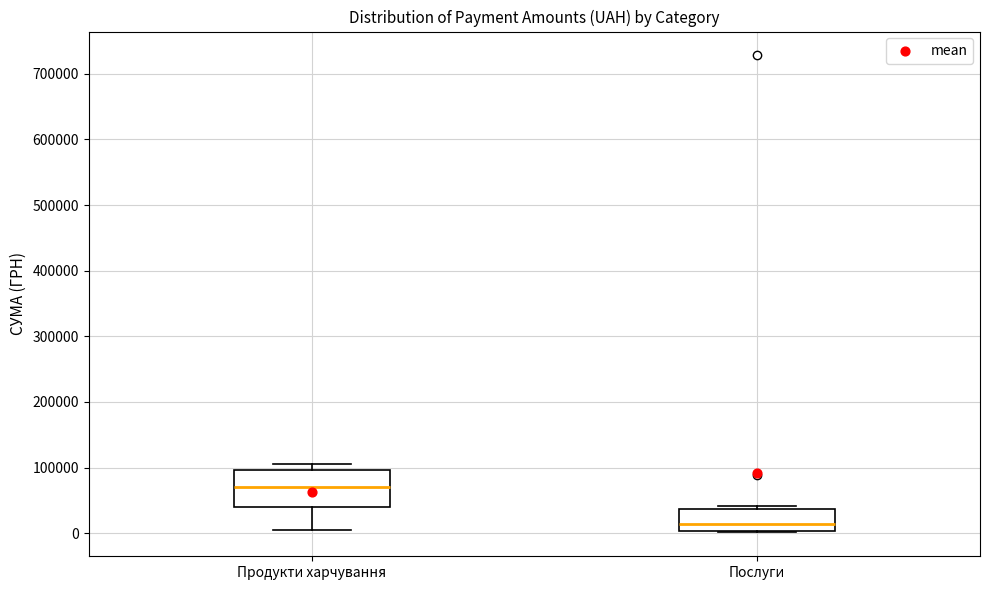

Comparing the boxes themselves (not the whiskers), which one is the tallest?

Продукти харчування